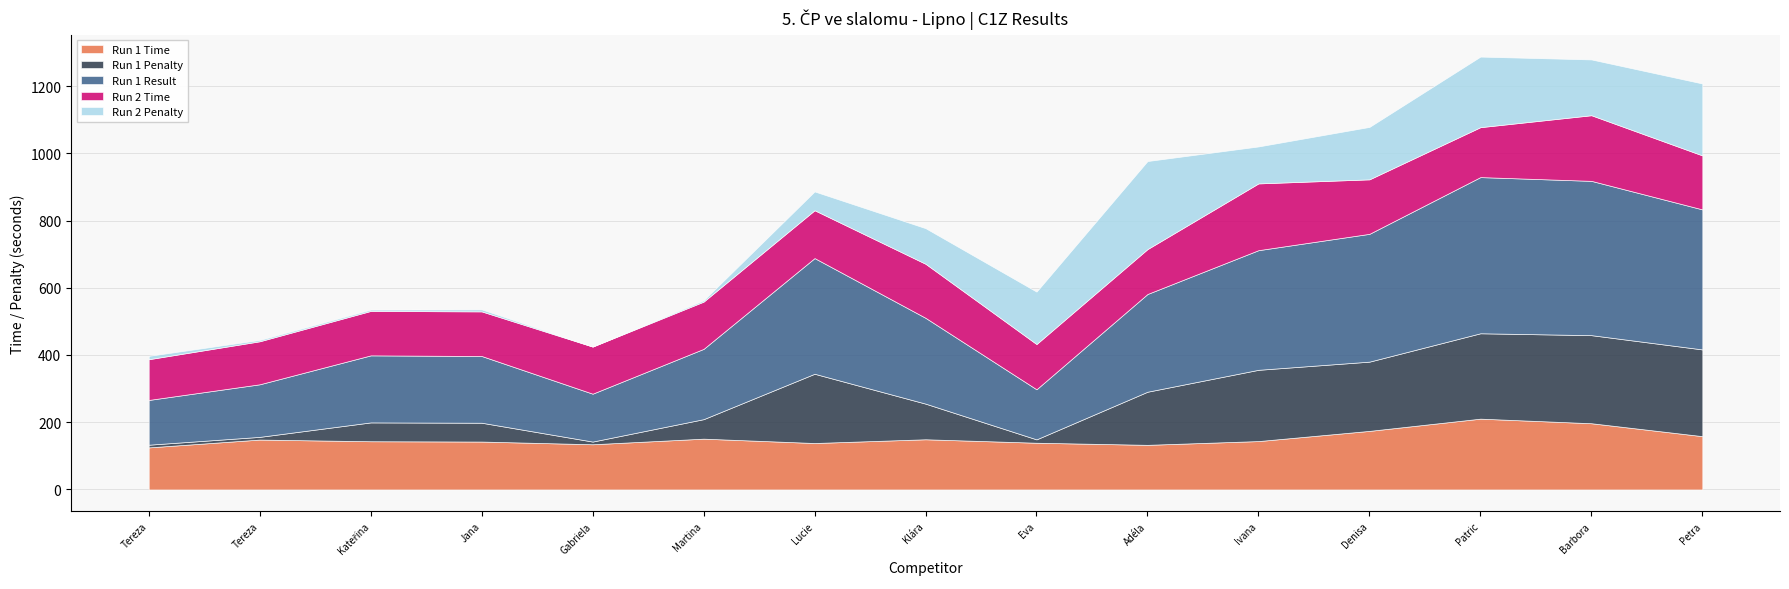

True or false: Run 2 Time has more than 1 points higher than both neighbors.

True